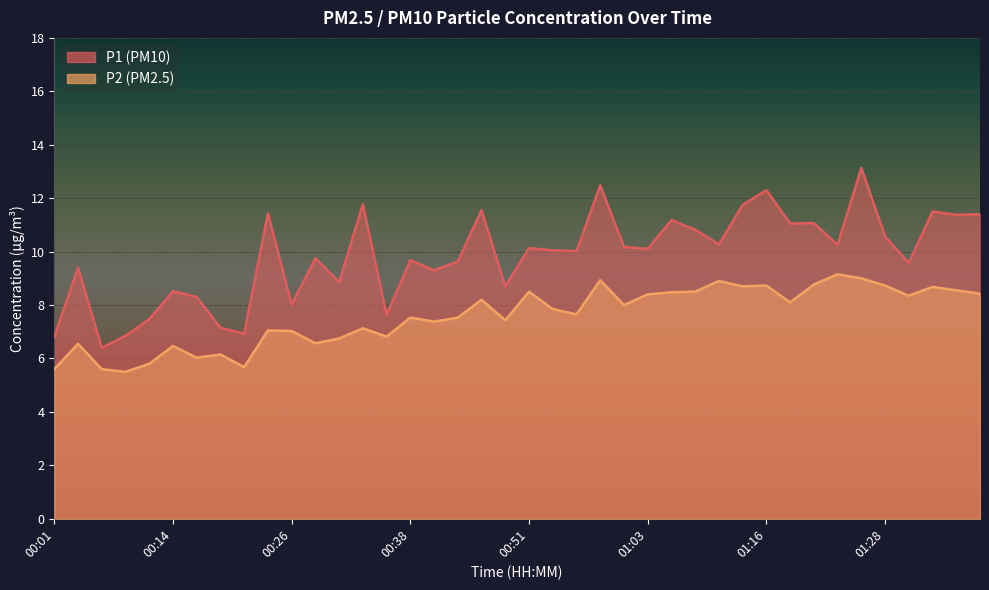

Reading left to right, list all the values displayed in this chart.

P1: 6.8	9.4	6.4	6.8	7.5	8.5	8.3	7.2	6.9	11.4	8.0	9.8	8.8	11.8	7.6	9.7	9.3	9.6	11.6	8.7	10.1	10.1	10.0	12.5	10.2	10.1	11.2	10.8	10.3	11.8	12.3	11.1	11.1	10.2	13.1	10.6	9.6	11.5	11.4	11.4
P2: 5.6	6.5	5.6	5.5	5.8	6.5	6.0	6.2	5.7	7.0	7.0	6.6	6.8	7.1	6.8	7.5	7.4	7.5	8.2	7.4	8.5	7.8	7.7	8.9	8.0	8.4	8.5	8.5	8.9	8.7	8.7	8.1	8.8	9.2	9.0	8.7	8.3	8.7	8.6	8.4